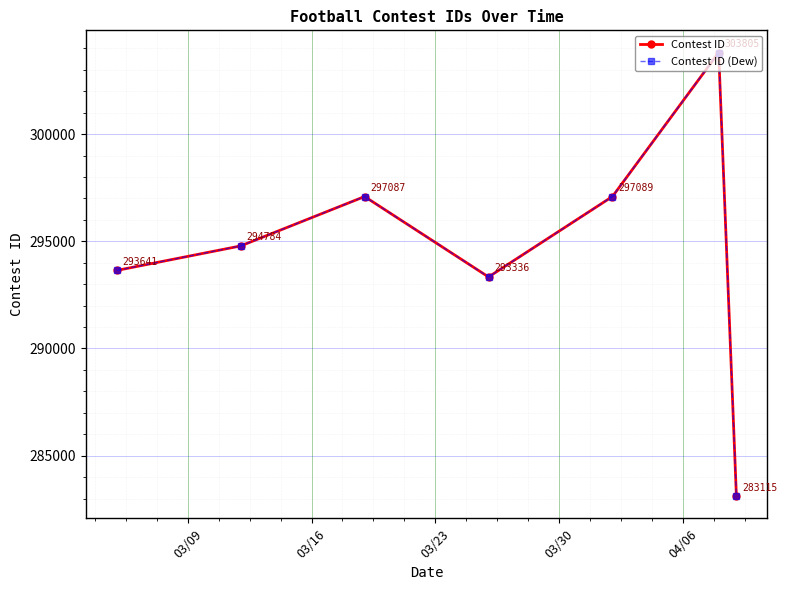

Does the chart have visible grid lines?

Yes